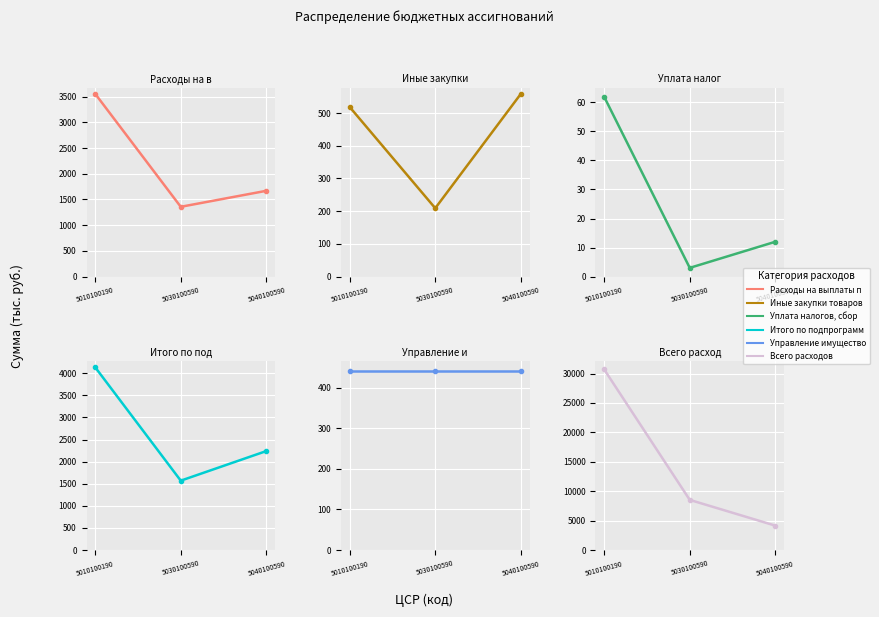

Where is Иные закупки товаров, работ и услуг (240) nearest to the value 384?

5010100190